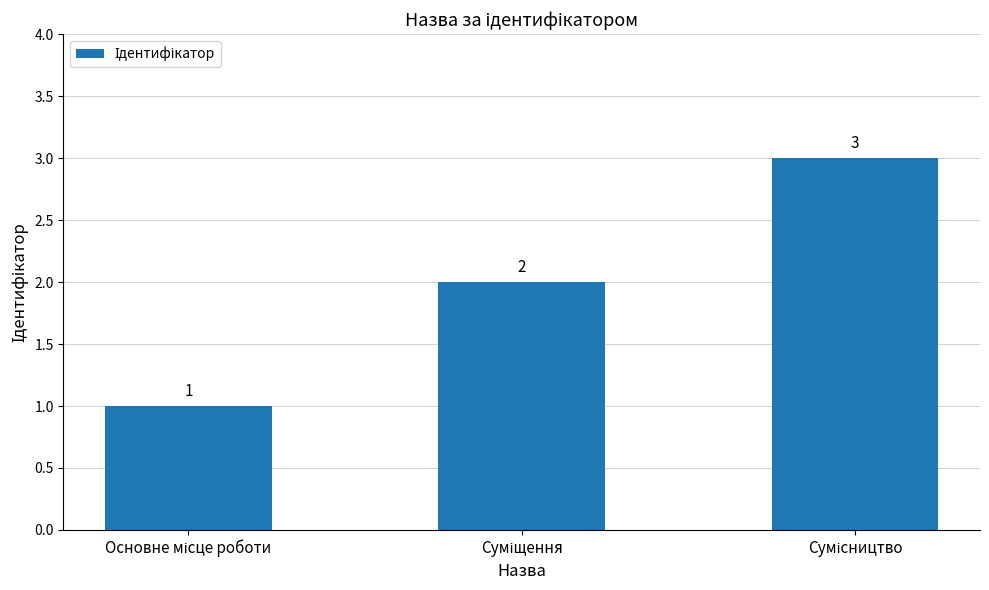

What is the value of the 1st bar from the left?

1